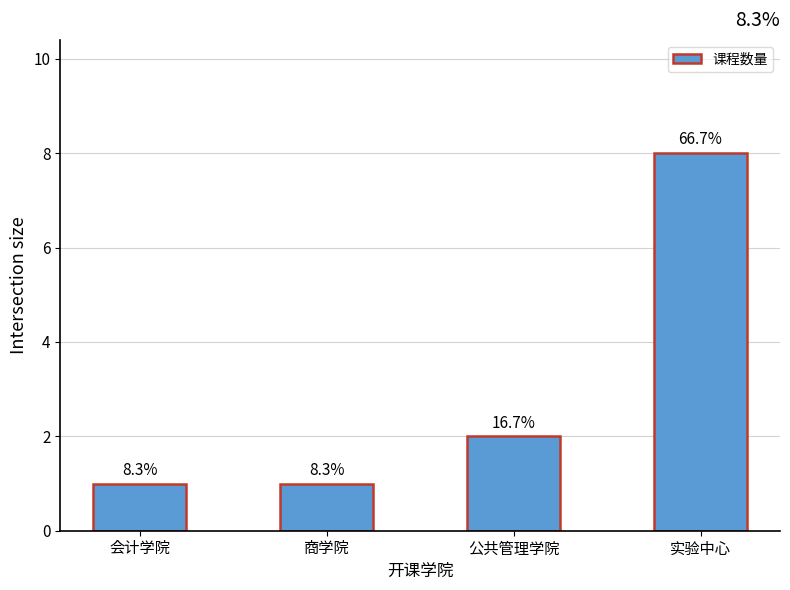

How many bars are there in total?

4